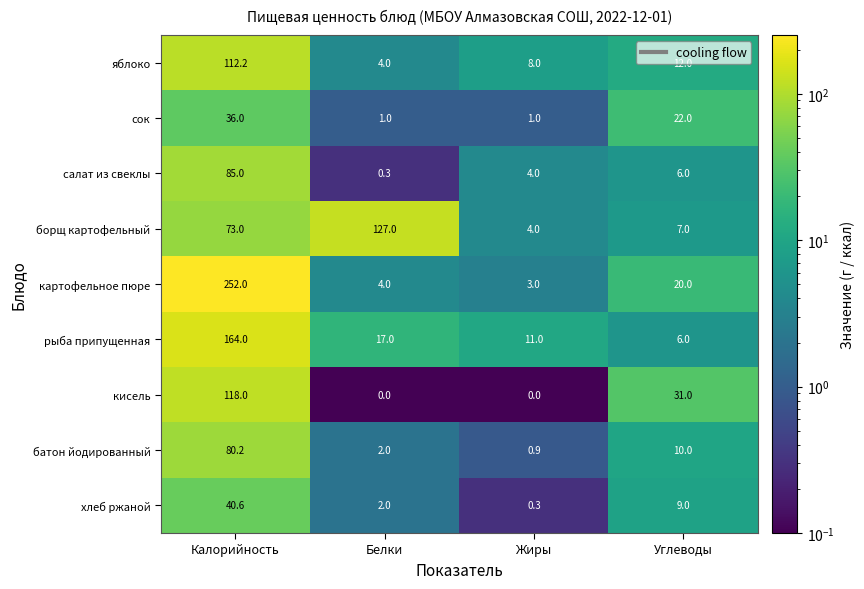

How many distinct data groups are displayed?

9